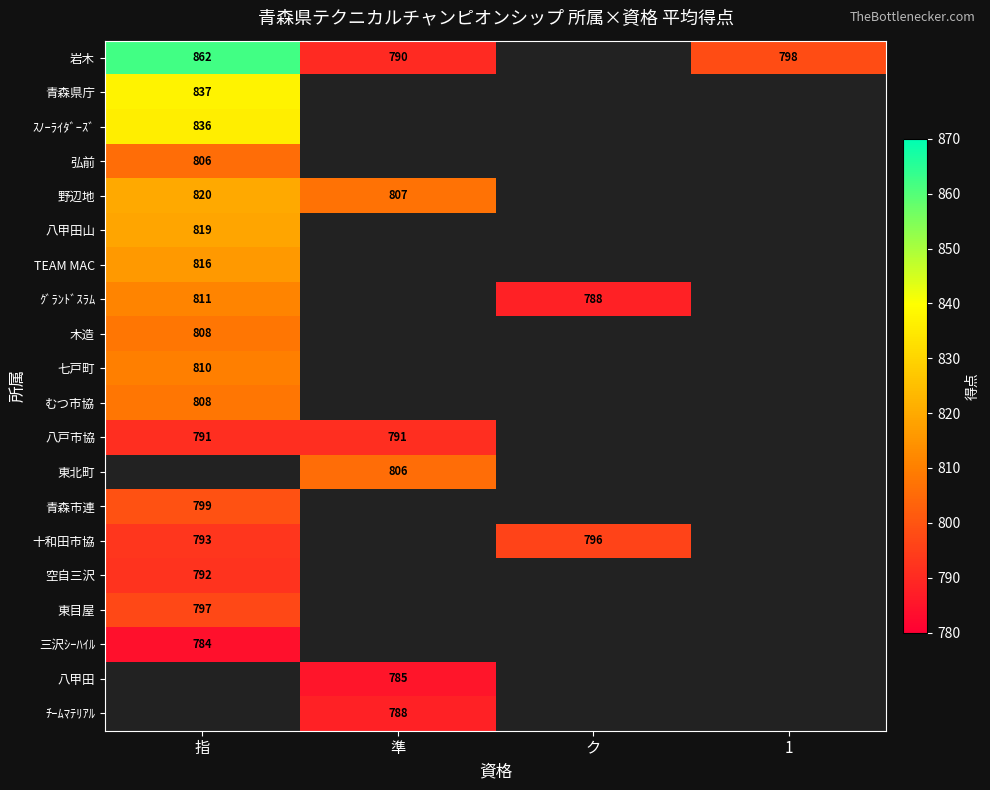

Is it true that 八戸市協 equals 1233 at 準?

False